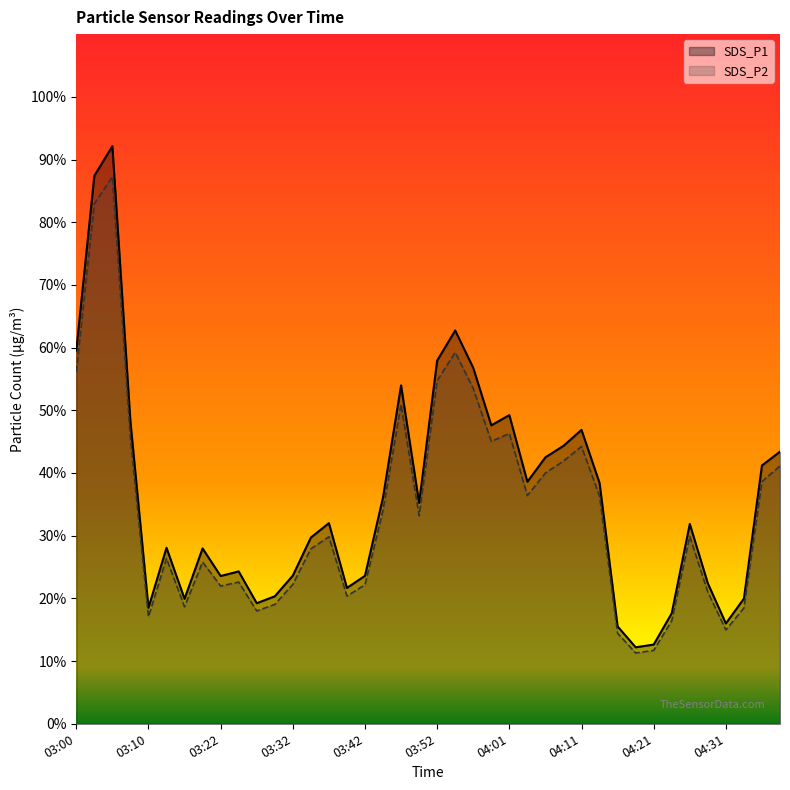

What is the sum of the SDS_P2 values at 03:10 and 03:30?

36.1